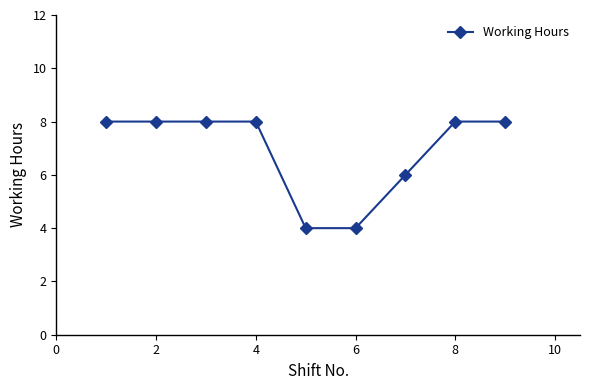

What is the value of the 8th point from the left?

8.0